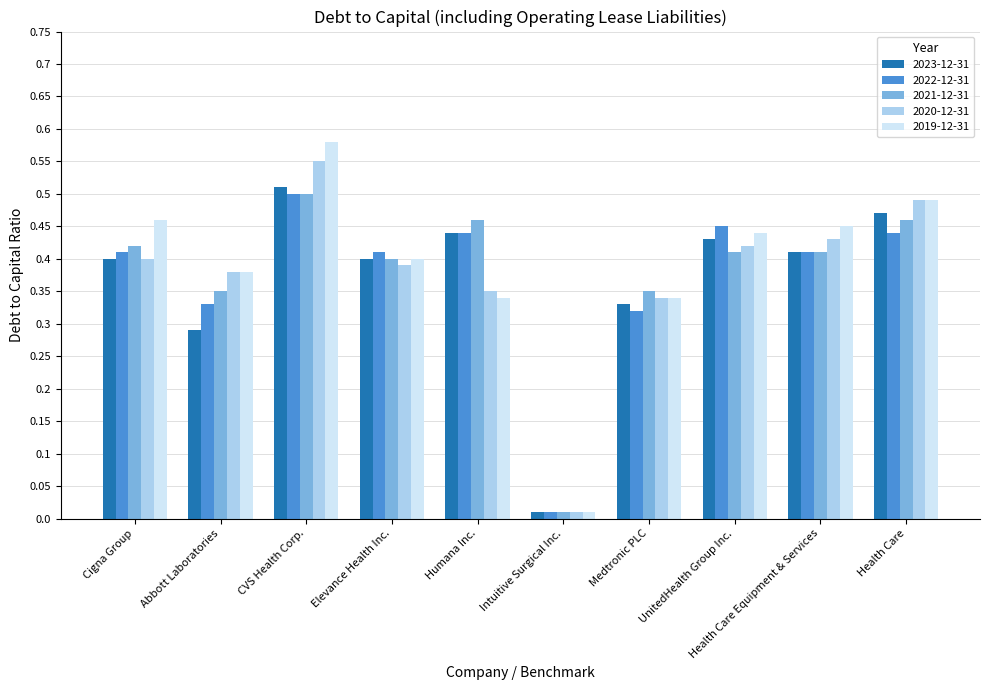

Between CVS Health Corp. and Health Care, which series saw the biggest shift?

2019-12-31